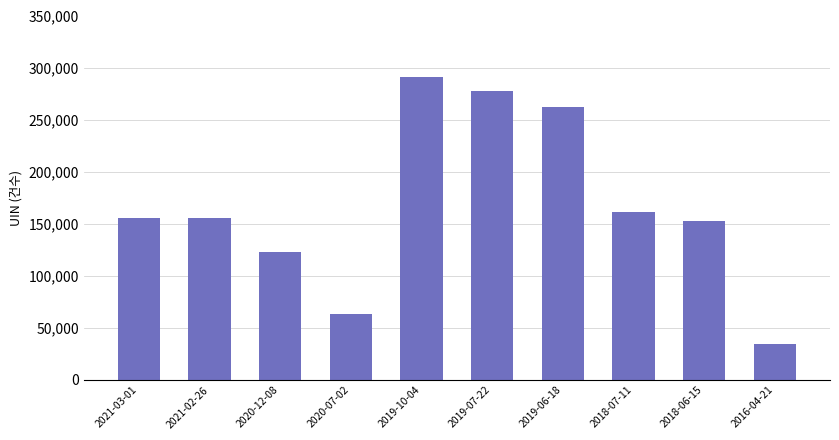

The value at 2020-07-02 is 63383. True or false?

True